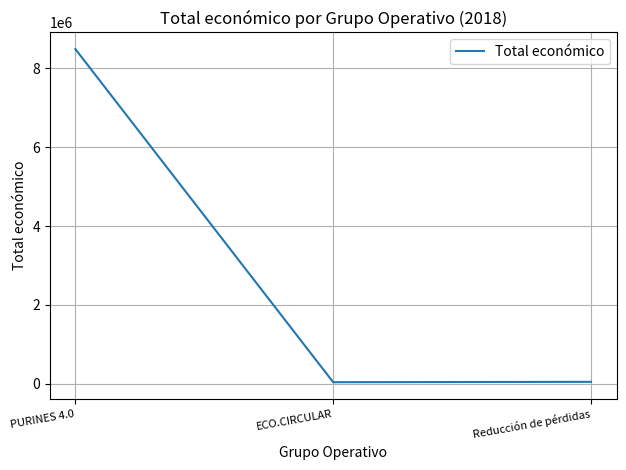

What is the difference between the second highest and minimum values?

9210